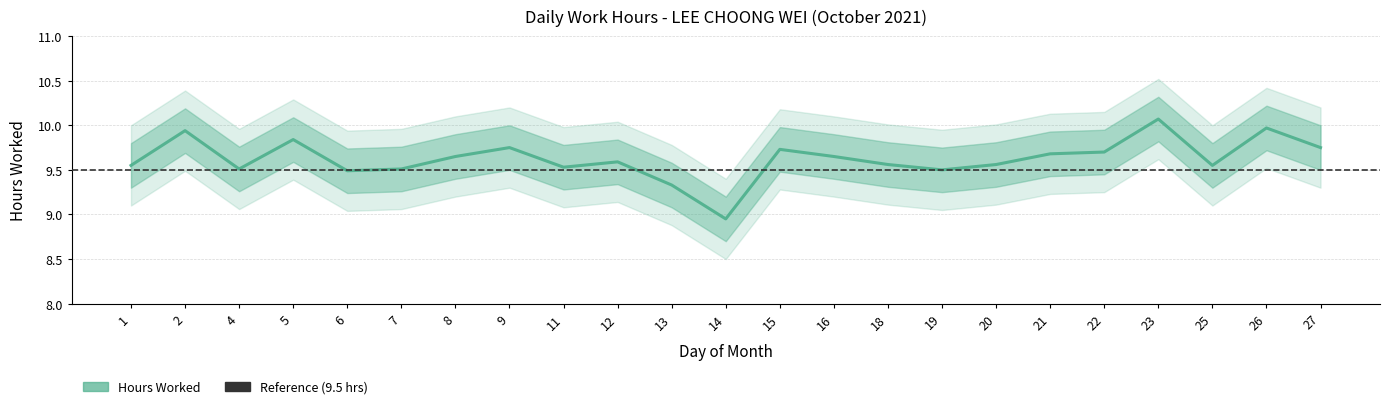

What is the ratio of the value at 16 to the value at 18?

1.0